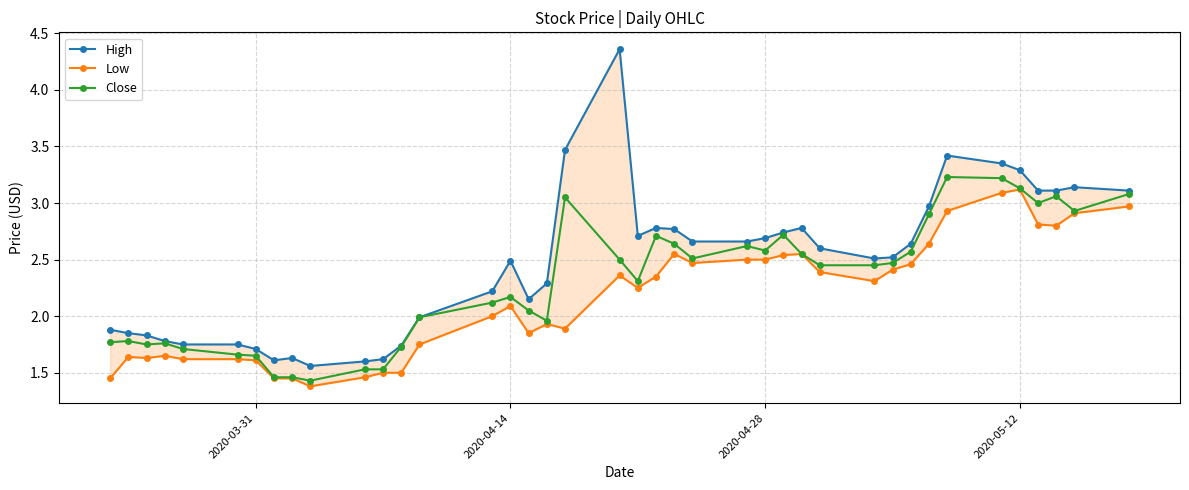

True or false: Close has more than 1 interior local peaks.

True